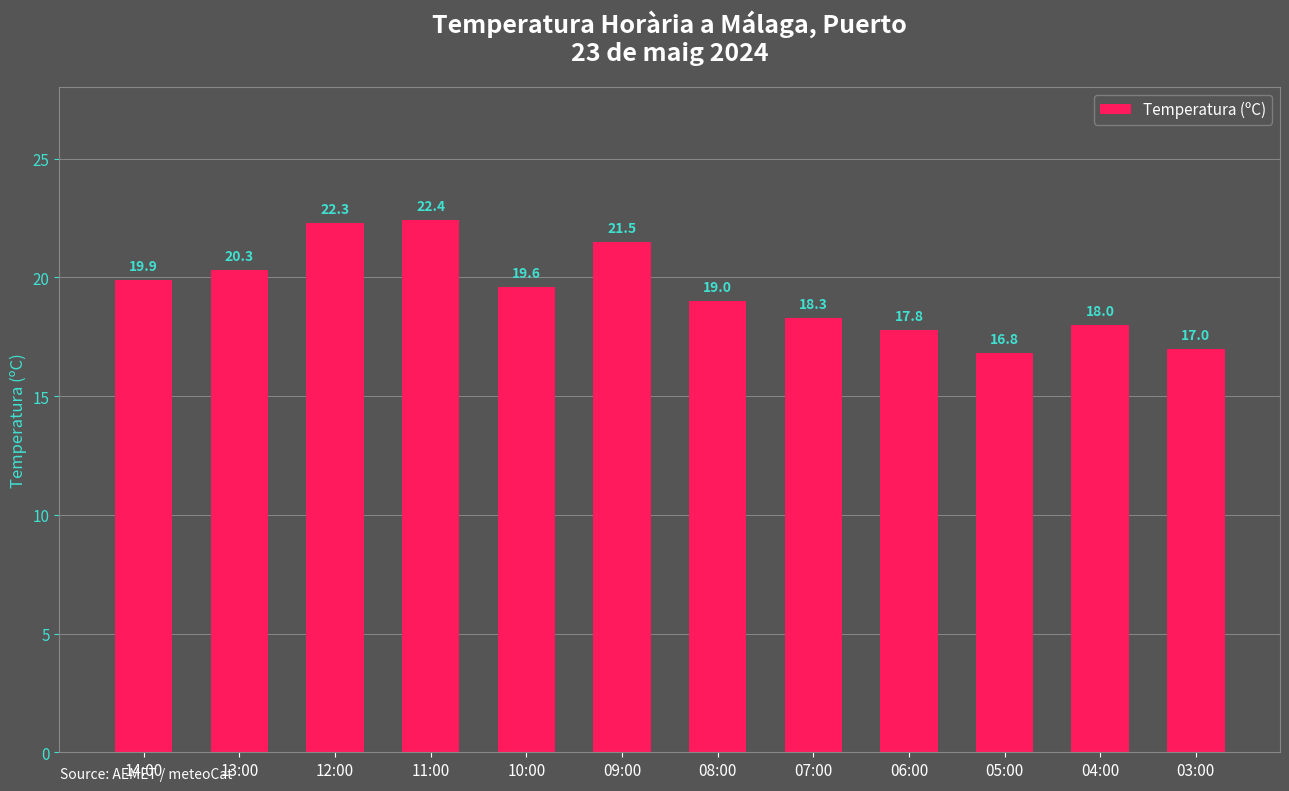

The chart shows a value of 17.0 at 03:00. True or false?

True